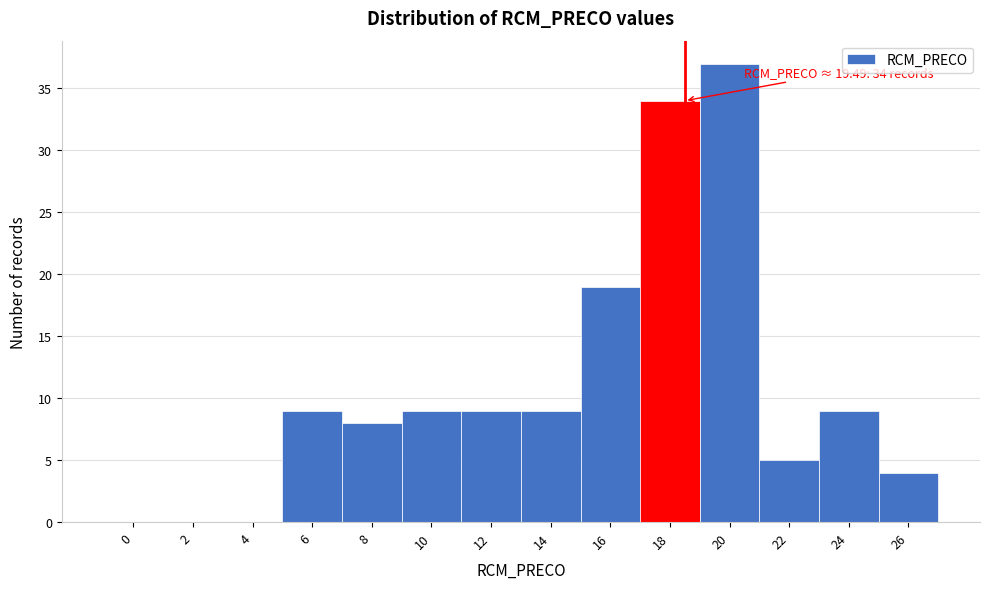

Reading left to right, list all the values displayed in this chart.

0=0	2=0	4=0	6=9	8=8	10=9	12=9	14=9	16=19	18=34	20=37	22=5	24=9	26=4